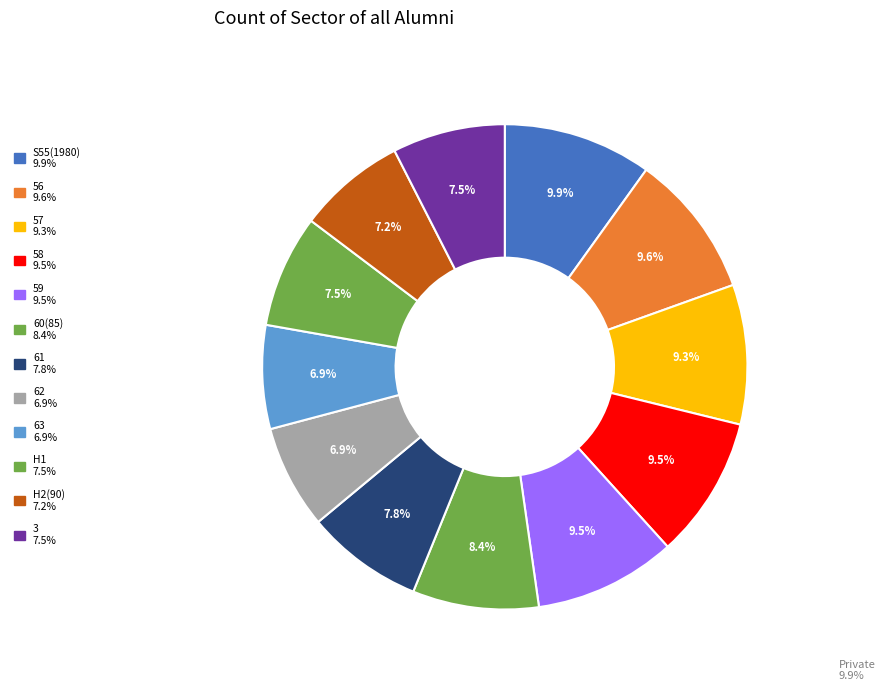

What is the smallest slice in the pie chart?

62